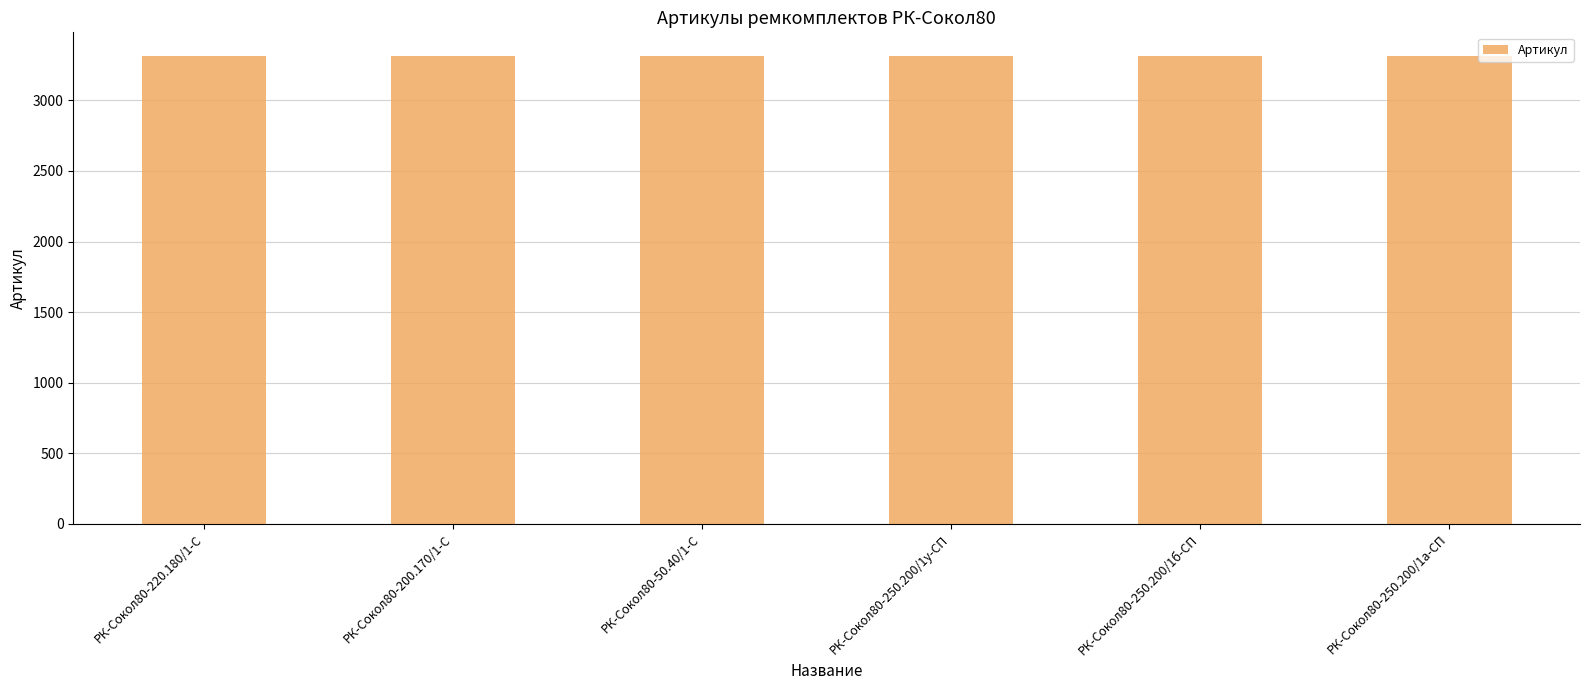

What is the change in value from РК-Сокол80-200.170/1-С to РК-Сокол80-250.200/1б-СП?

-3